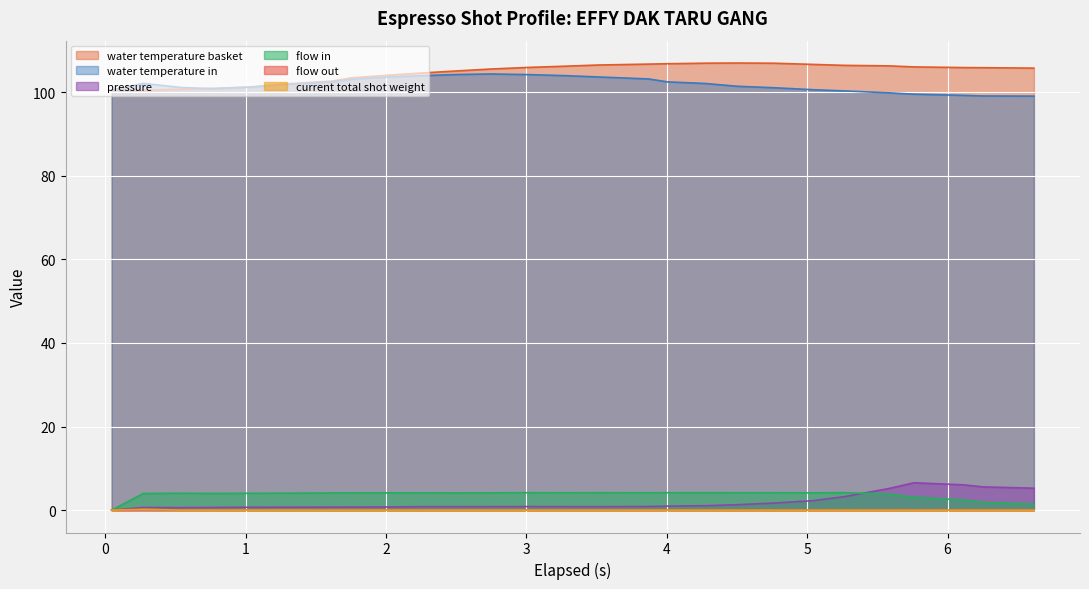

True or false: water temperature basket and flow in cross at least once.

False